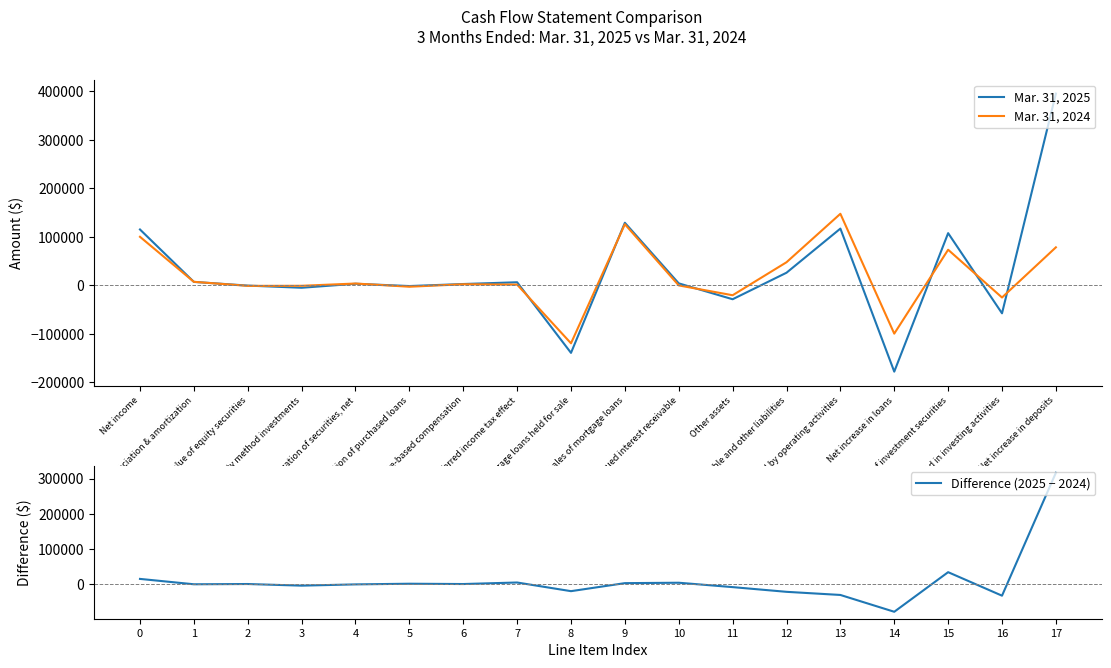

What is the maximum value for Mar. 31, 2025?

395194